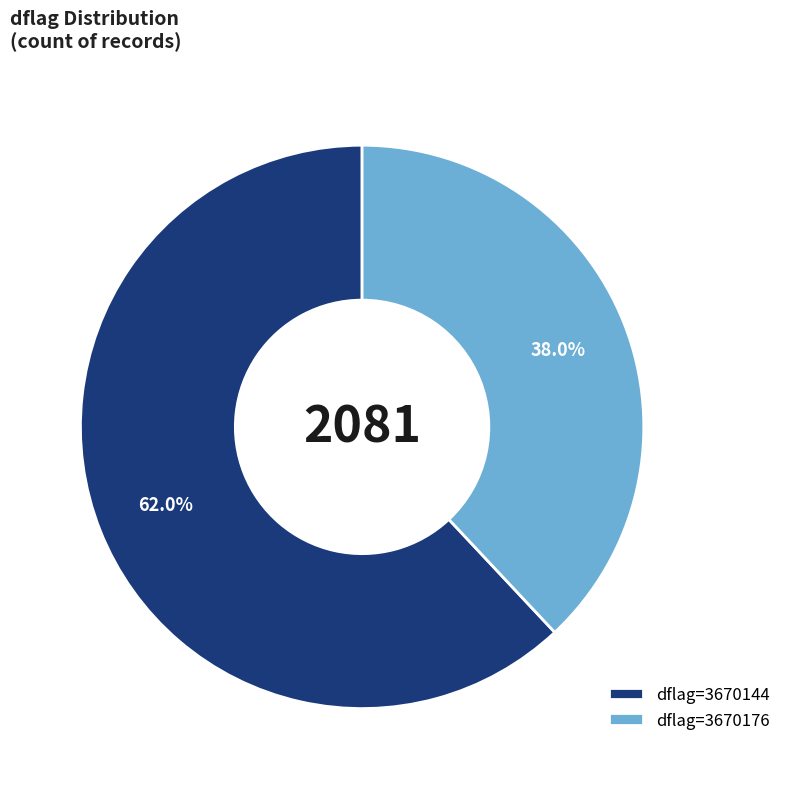

Which has a higher value, dflag=3670144 or dflag=3670176?

dflag=3670144